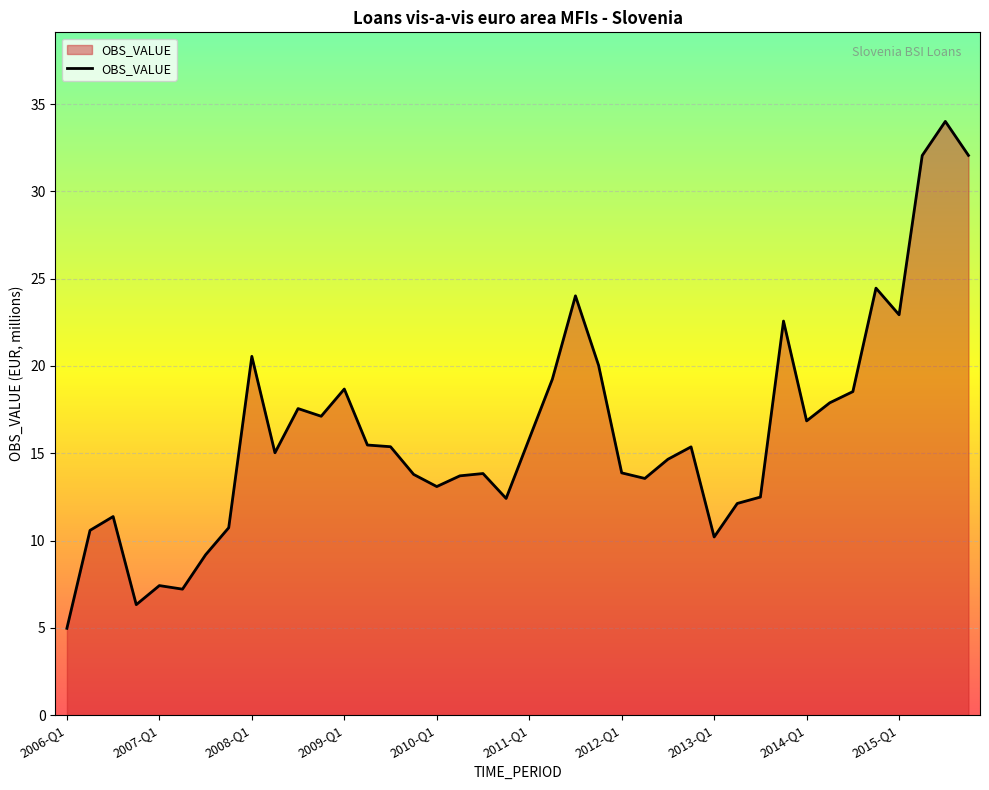

What is the smallest value displayed?

5.0